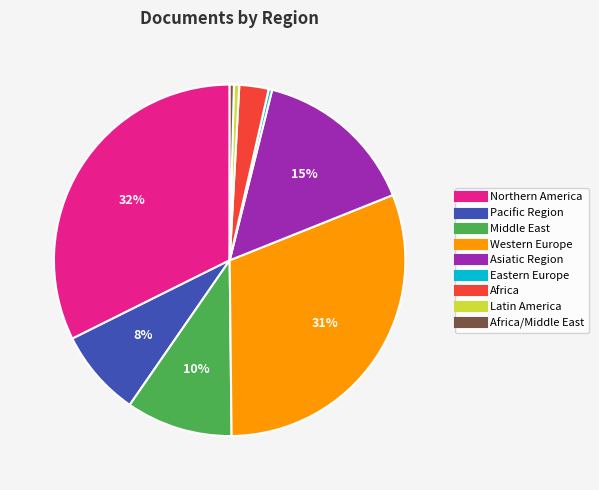

To the nearest percent, what is the difference between the largest and smallest slice percentages?

32%